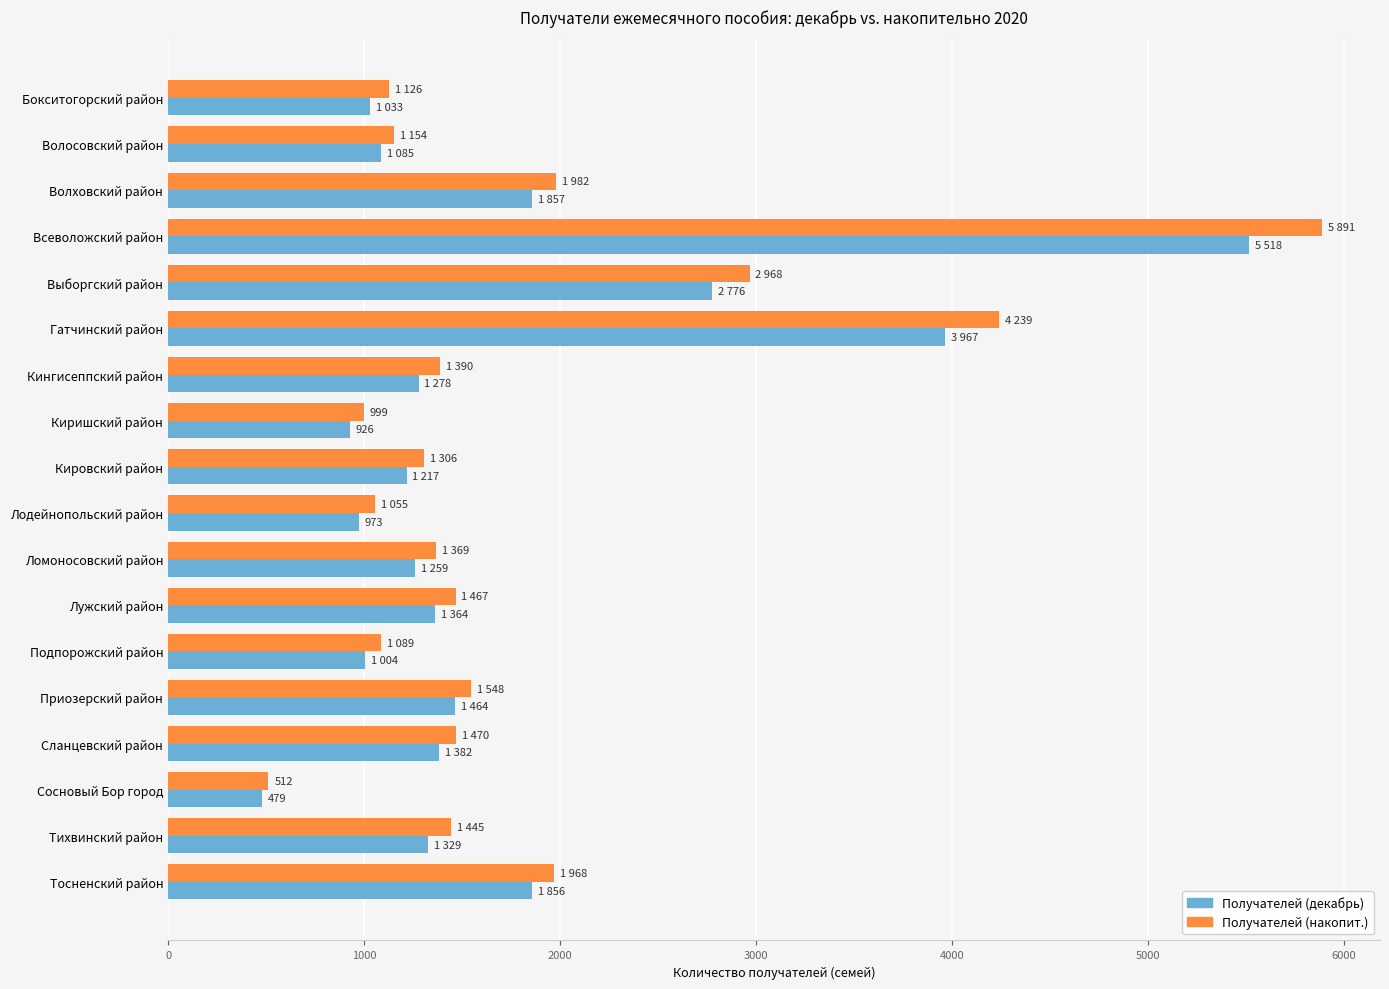

Which series has the widest spread of values?

Получателей (накопит.)